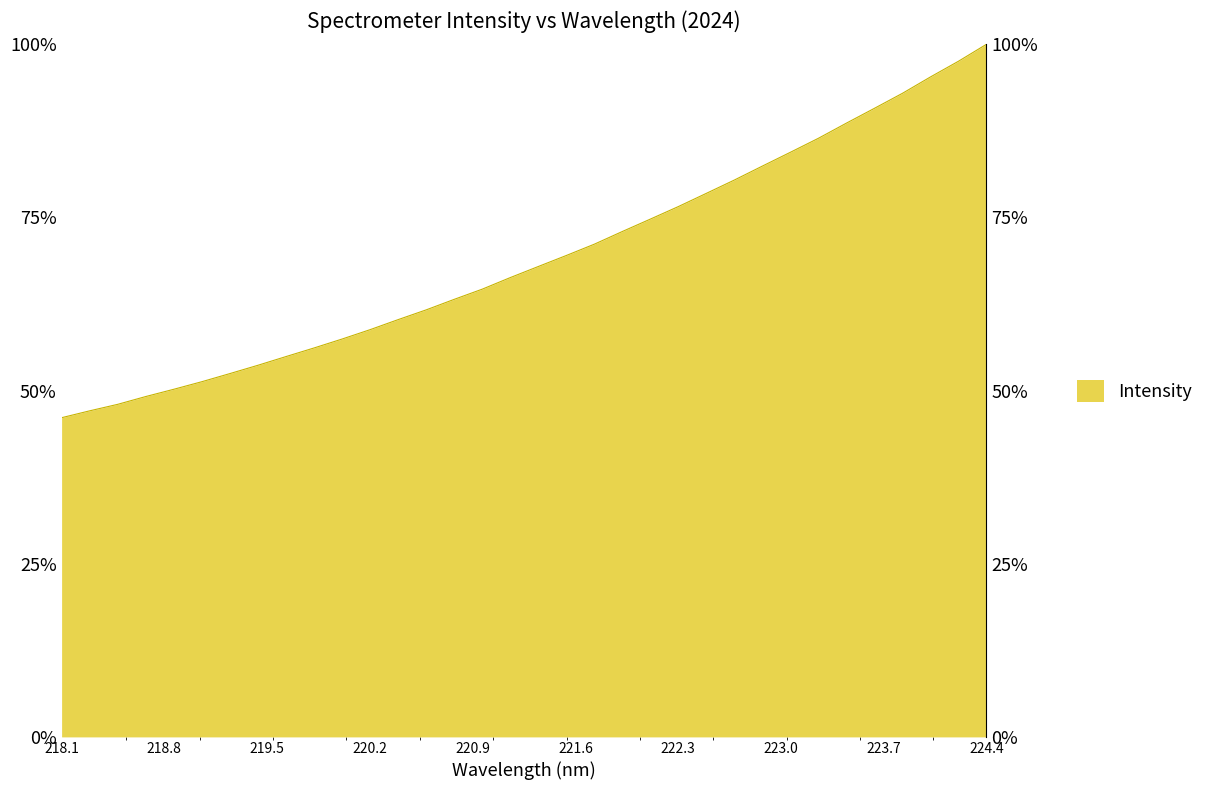

Is it true that the value at 224.4 is 67.1?

False